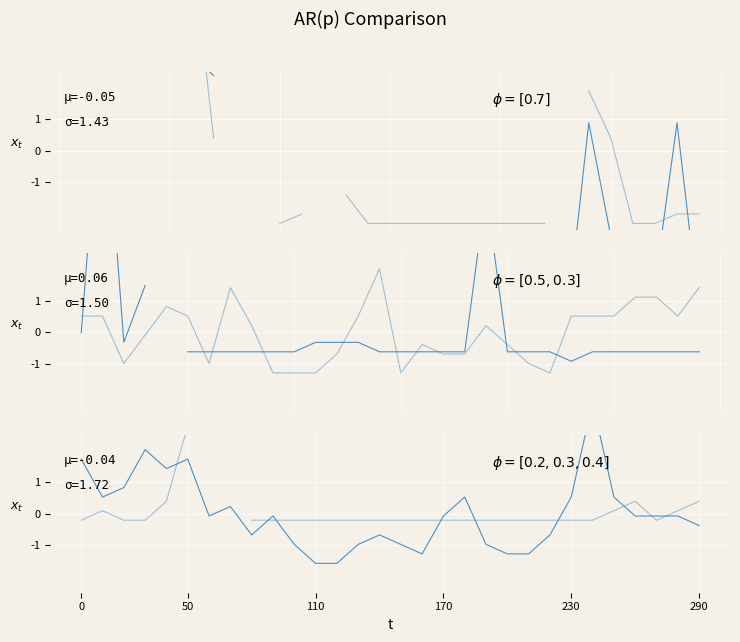

True or false: series_8.842 has more than 0 points higher than both neighbors.

True